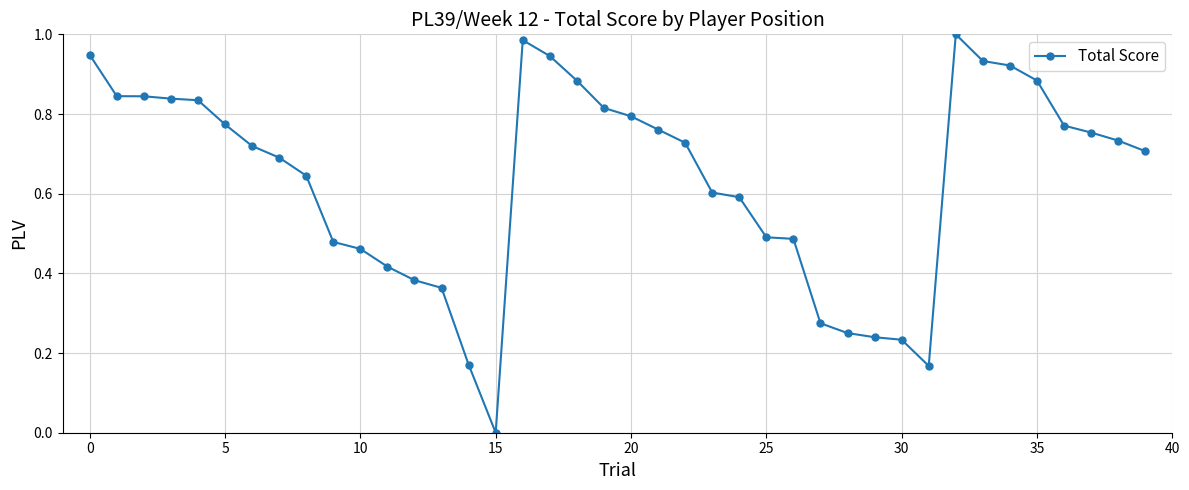

What is the sum of all values?

25.4